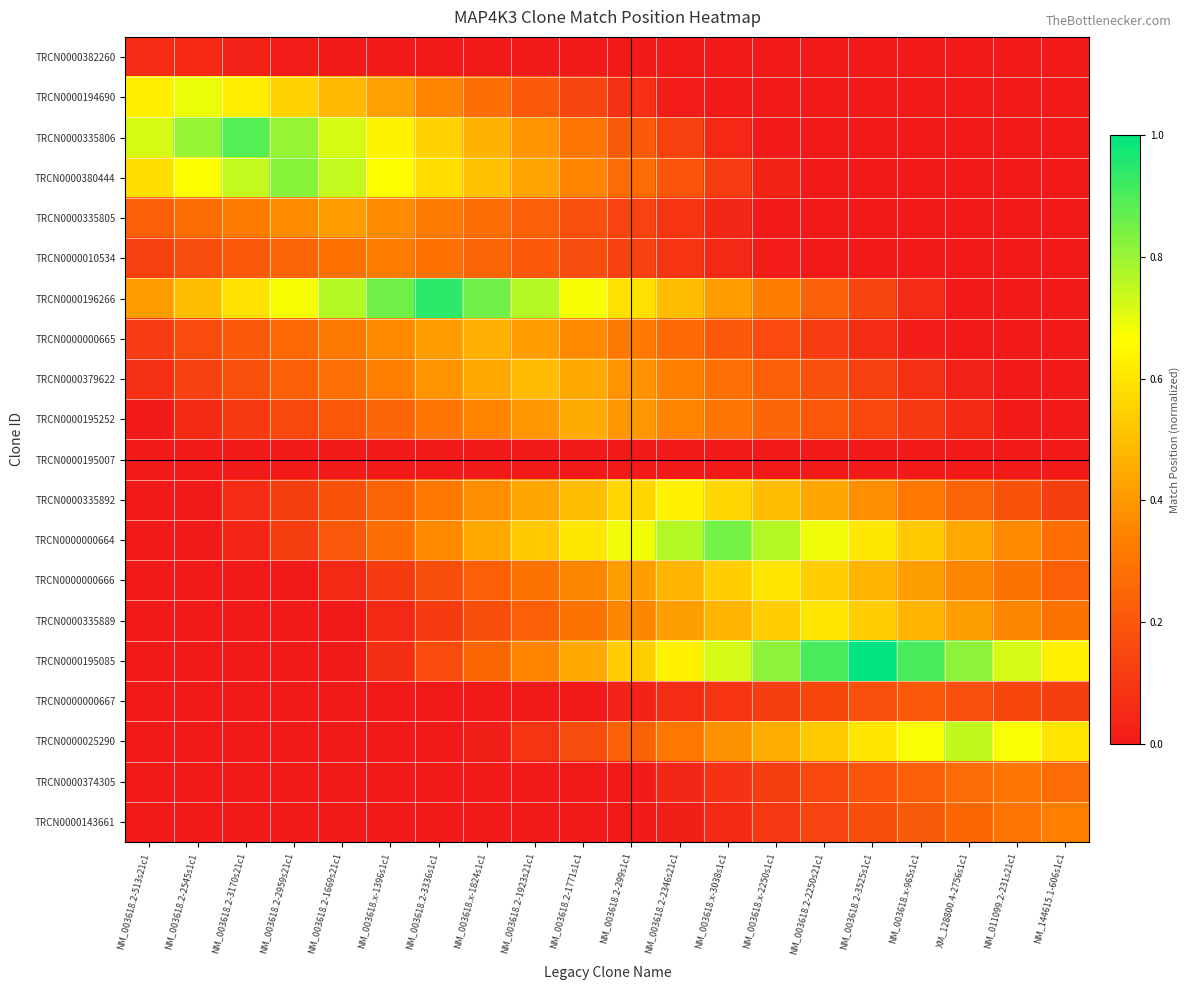

How many series are shown in this chart?

20